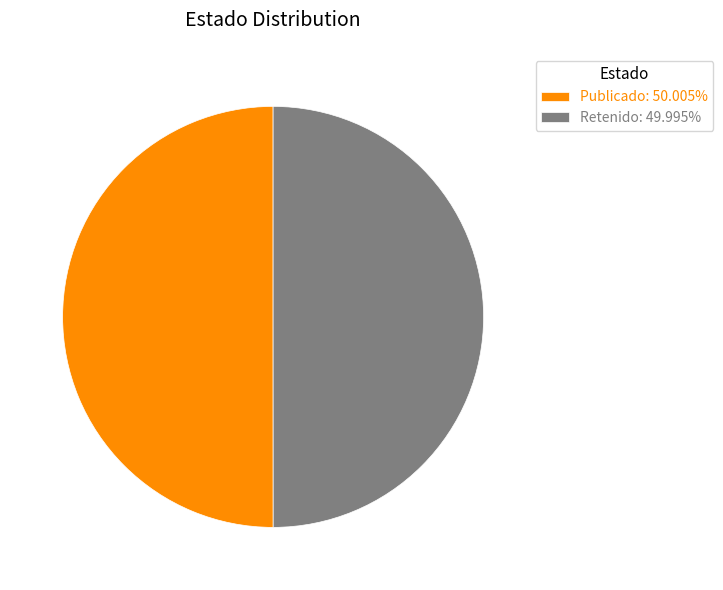

What is the ratio of the value at Retenido: 49.995% to the value at Publicado: 50.005%?

1.0